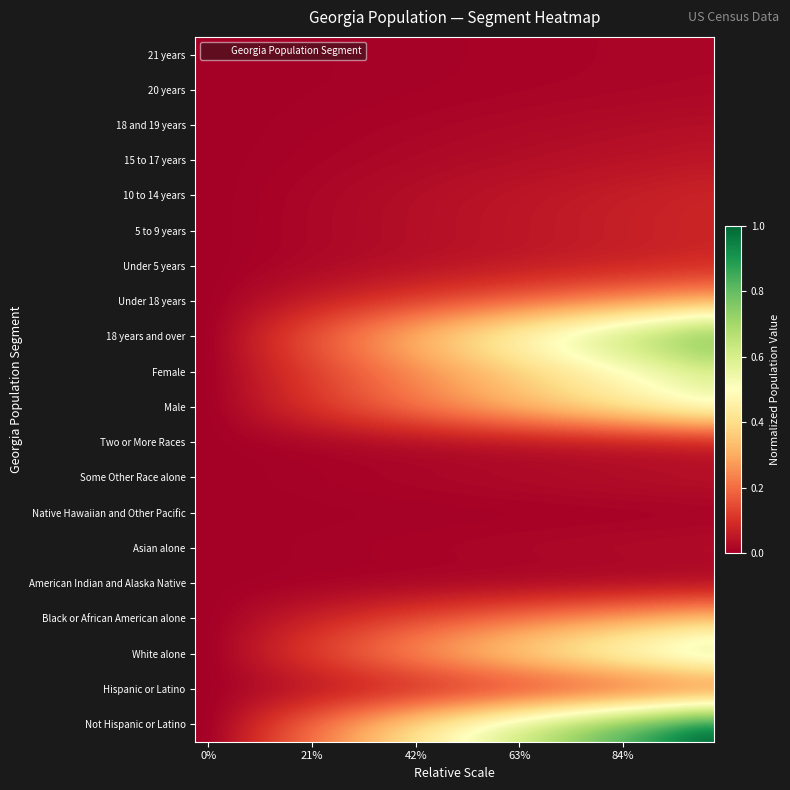

Count the number of categories in the chart.

20